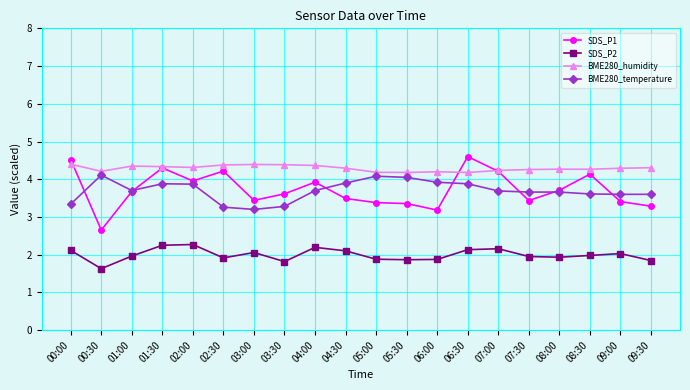

What is the label of the 16th point from the right?

02:00